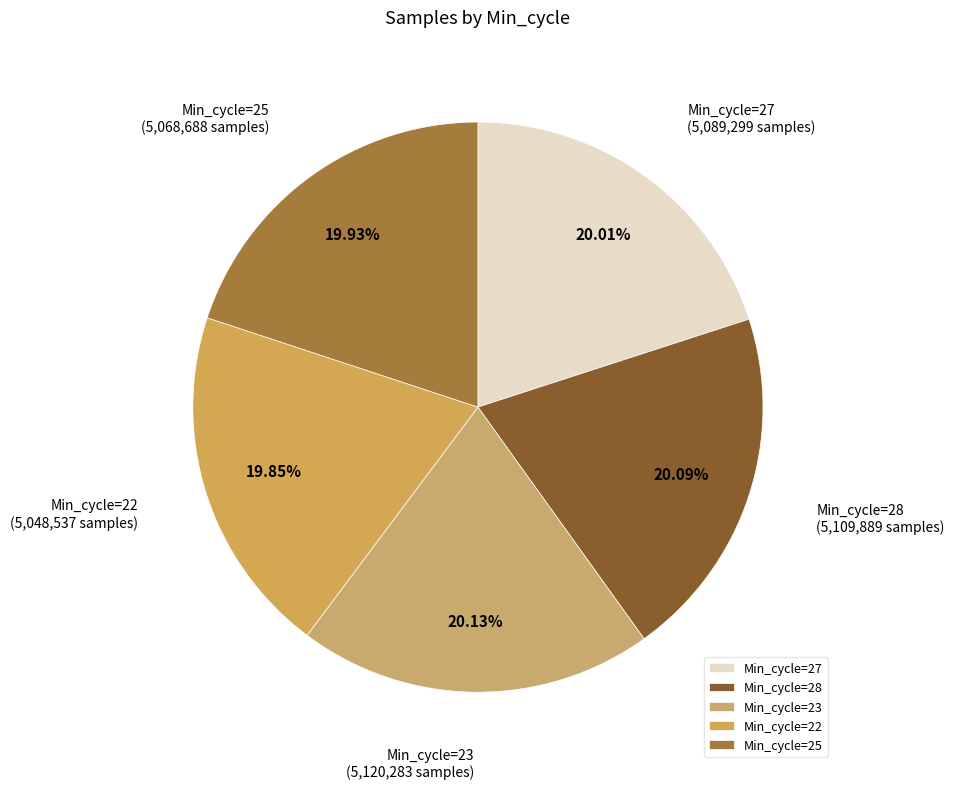

Approximately how many times larger is the value at Min_cycle=22 compared to Min_cycle=28?

1.0